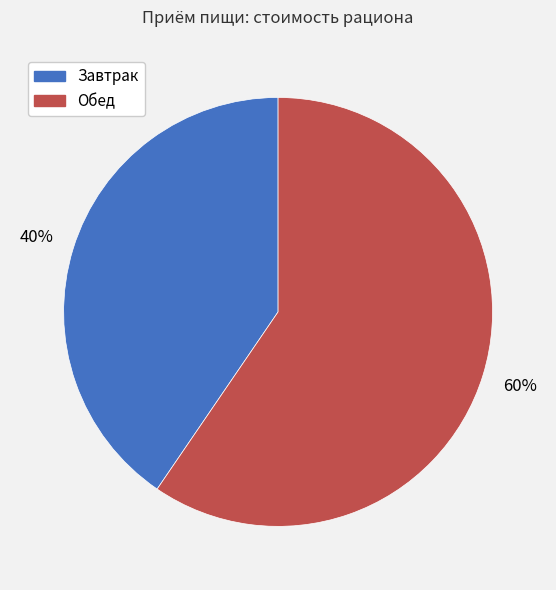

Combined, do Завтрак and Обед account for over 50%?

Yes